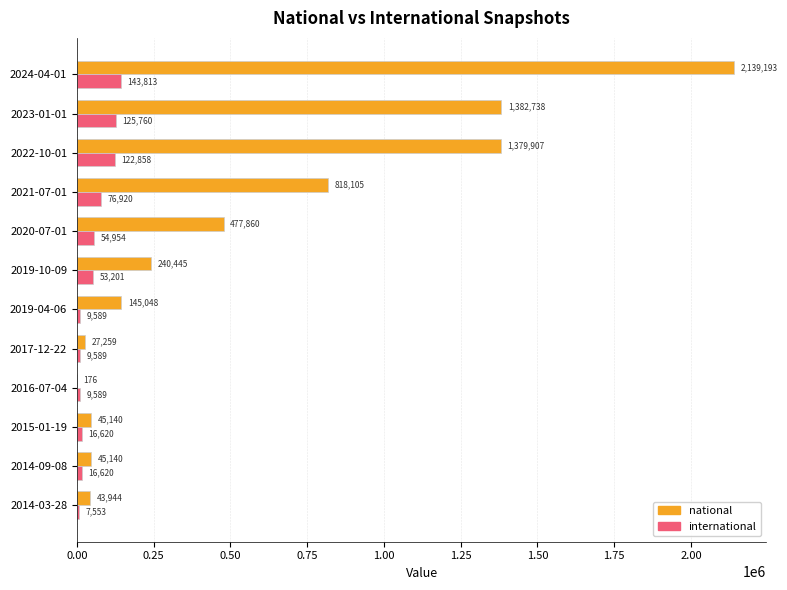

Which series changed the most between 2014-03-28 and 2021-07-01?

national